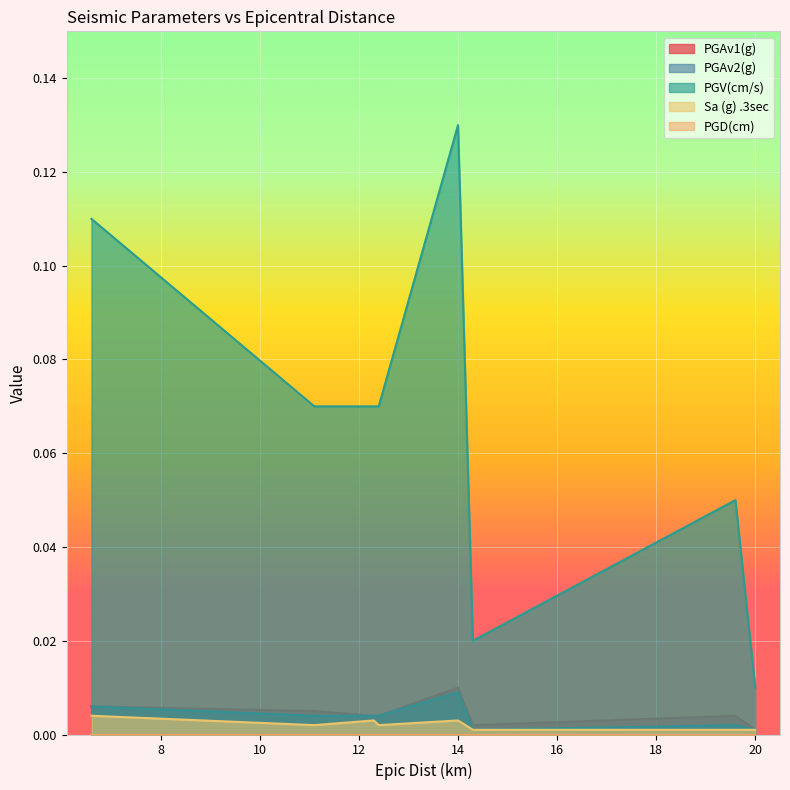

What is the sum of the PGV(cm/s) values at 6.6 and 12.4?

0.2